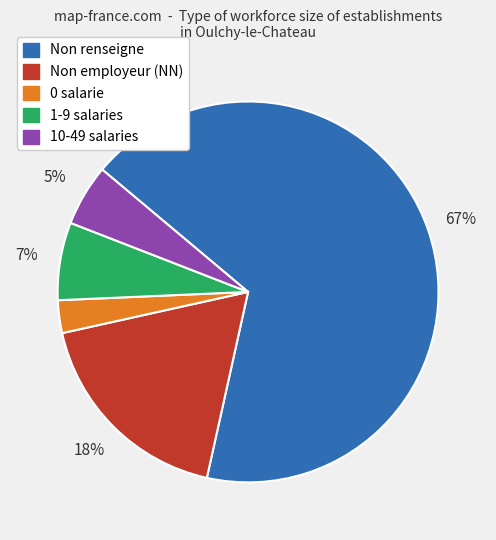

To the nearest percent, what is the average slice percentage?

20%